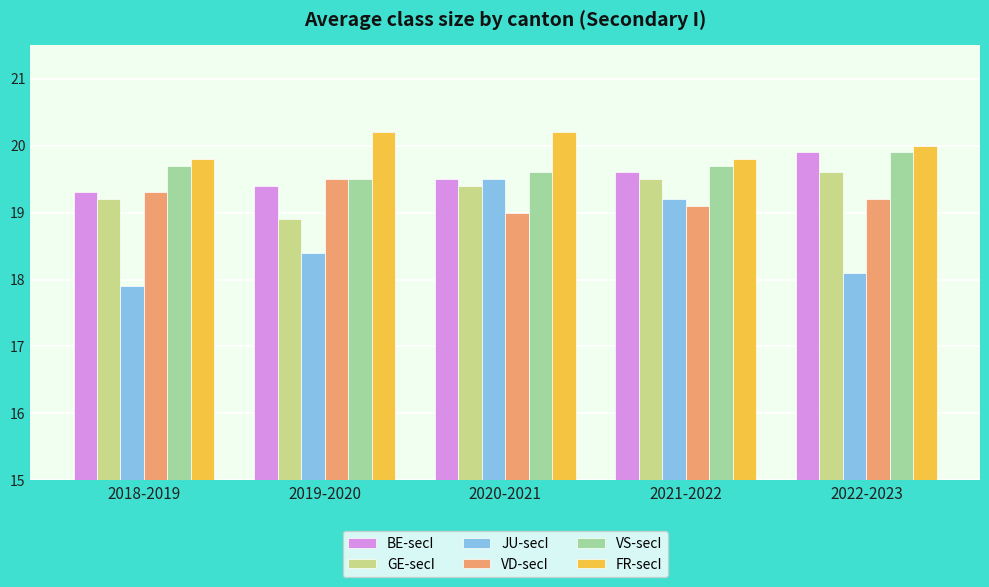

Which series has the widest spread of values?

JU-secI